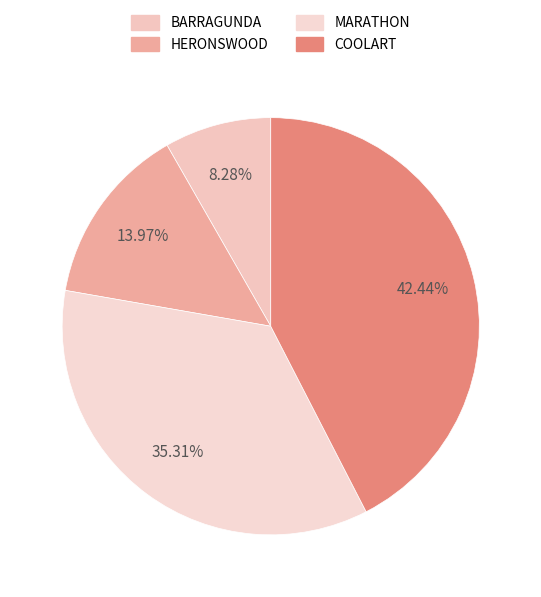

What is the ratio of the value at HERONSWOOD to the value at BARRAGUNDA?

1.7